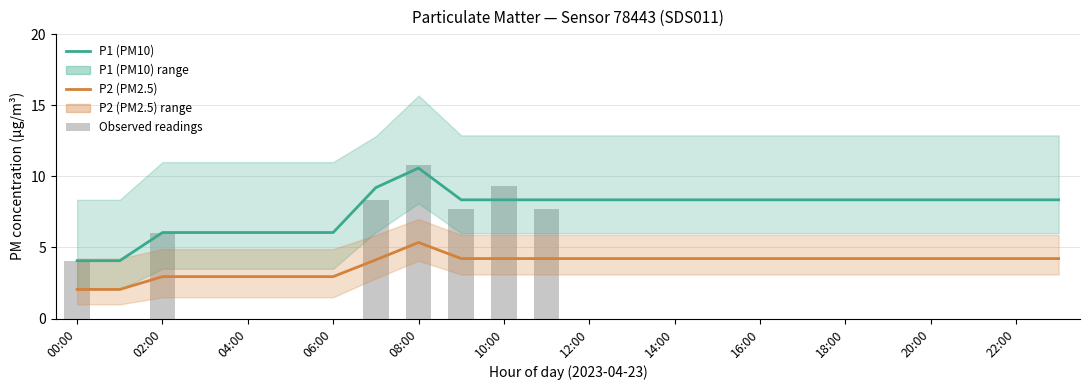

At which label is Observed readings closest to 5?

00:00